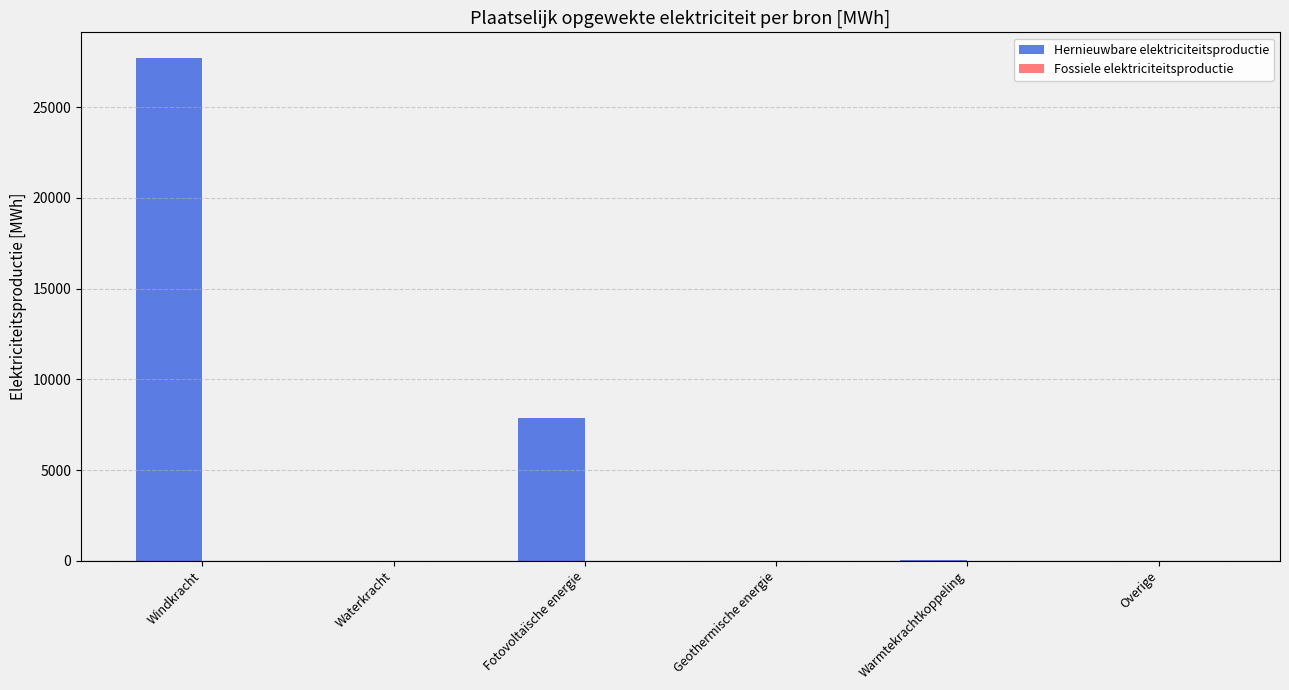

Which has a higher value, Windkracht or Fotovoltaïsche energie?

Windkracht